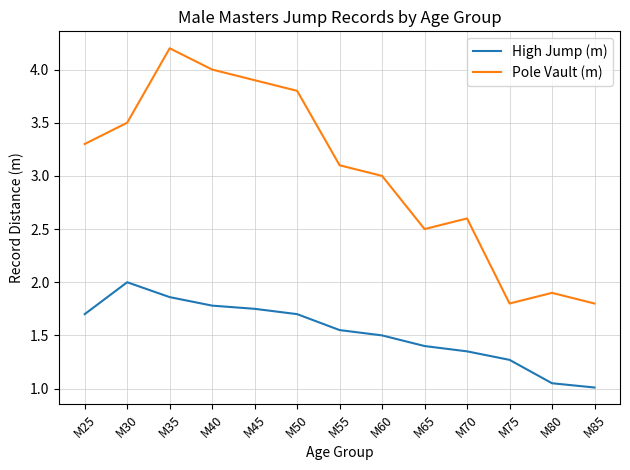

Is it true that High Jump (m) equals 1.5 at M60?

True